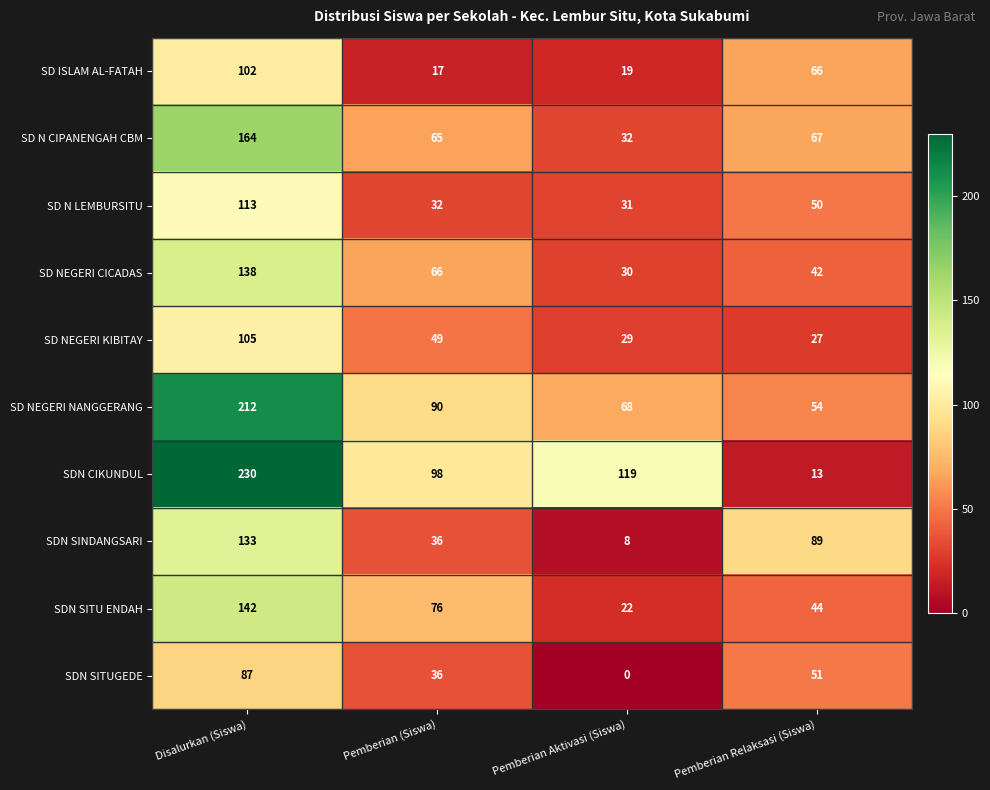

Is the value of SD NEGERI NANGGERANG at Pemberian Aktivasi (Siswa) greater than the value of SD N CIPANENGAH CBM at Pemberian (Siswa)?

Yes